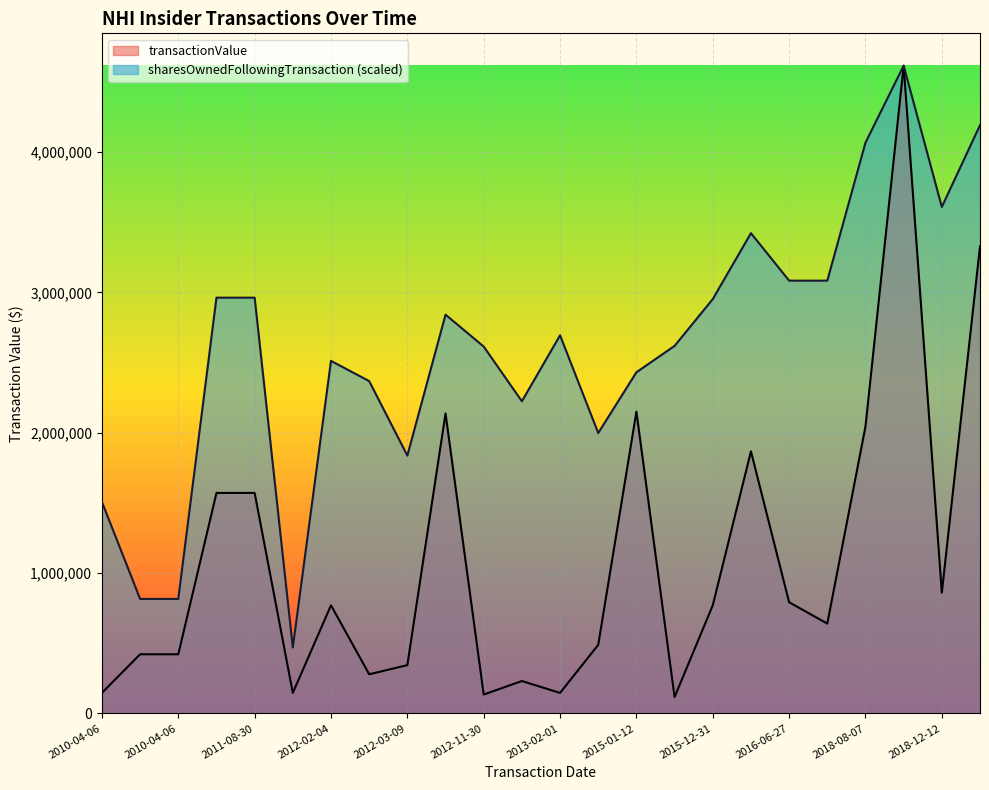

The value of transactionValue at 2016-04-14 is 521552.1. True or false?

False